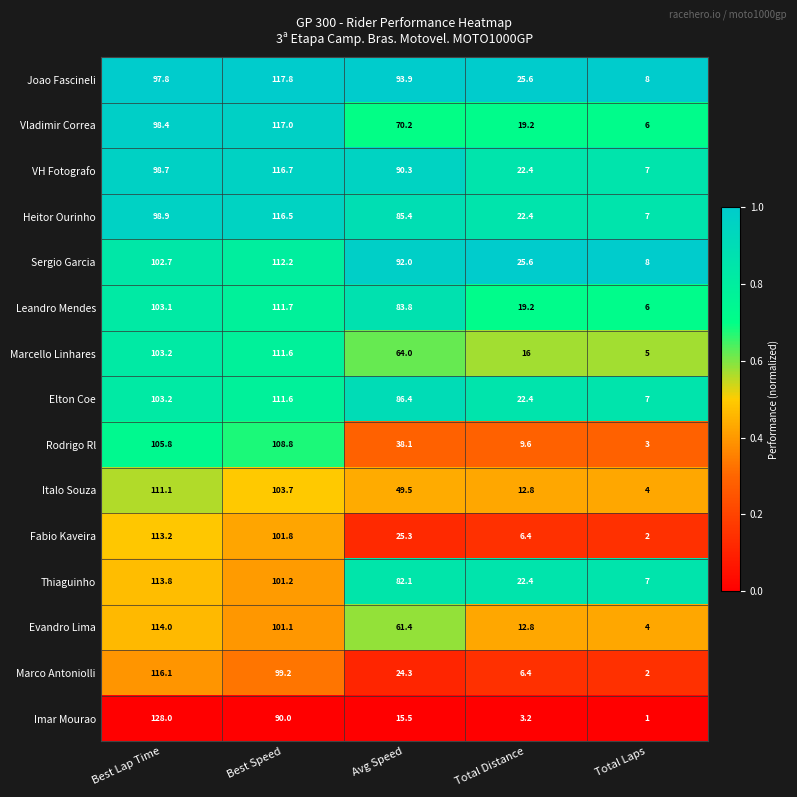

Which series has the largest total across all categories?

Joao Fascineli